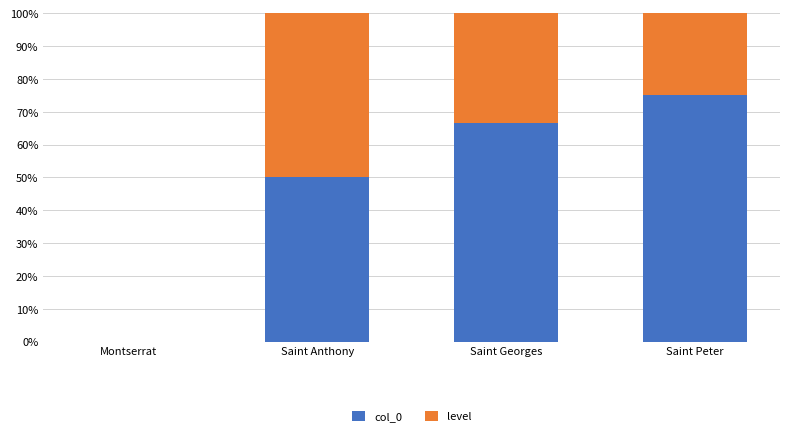

At which label does col_0 reach its peak?

Saint Peter